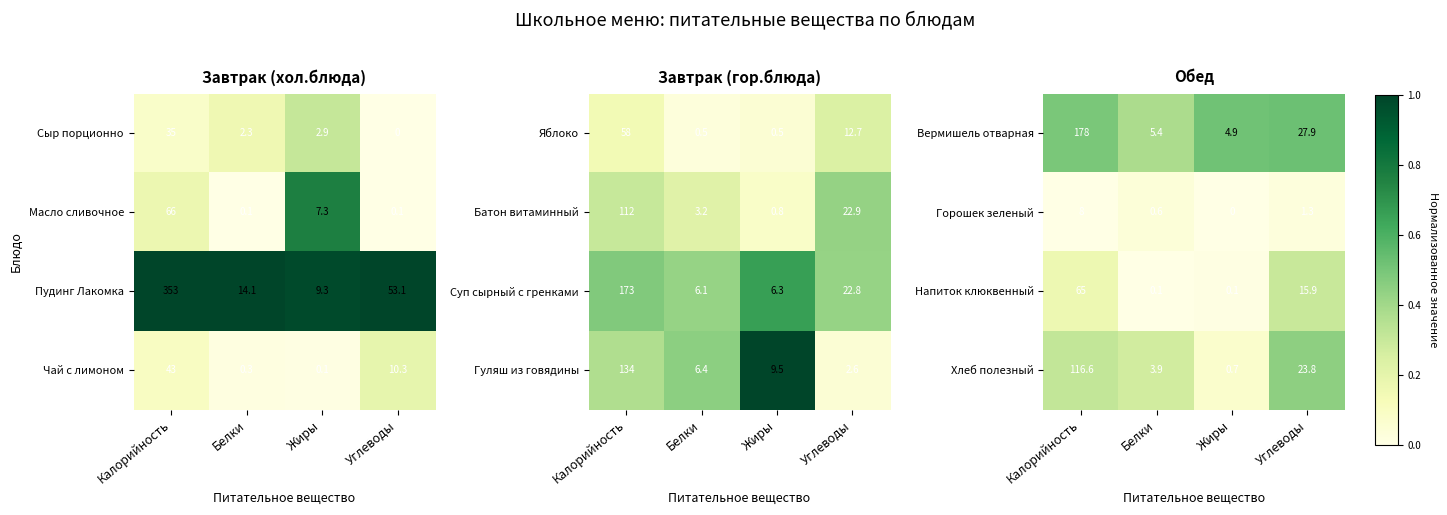

At which label does Хлеб полезный reach its minimum?

Жиры